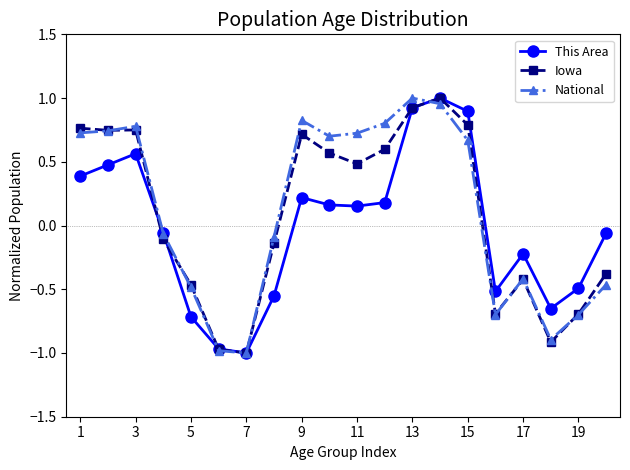

How many series are shown in this chart?

3